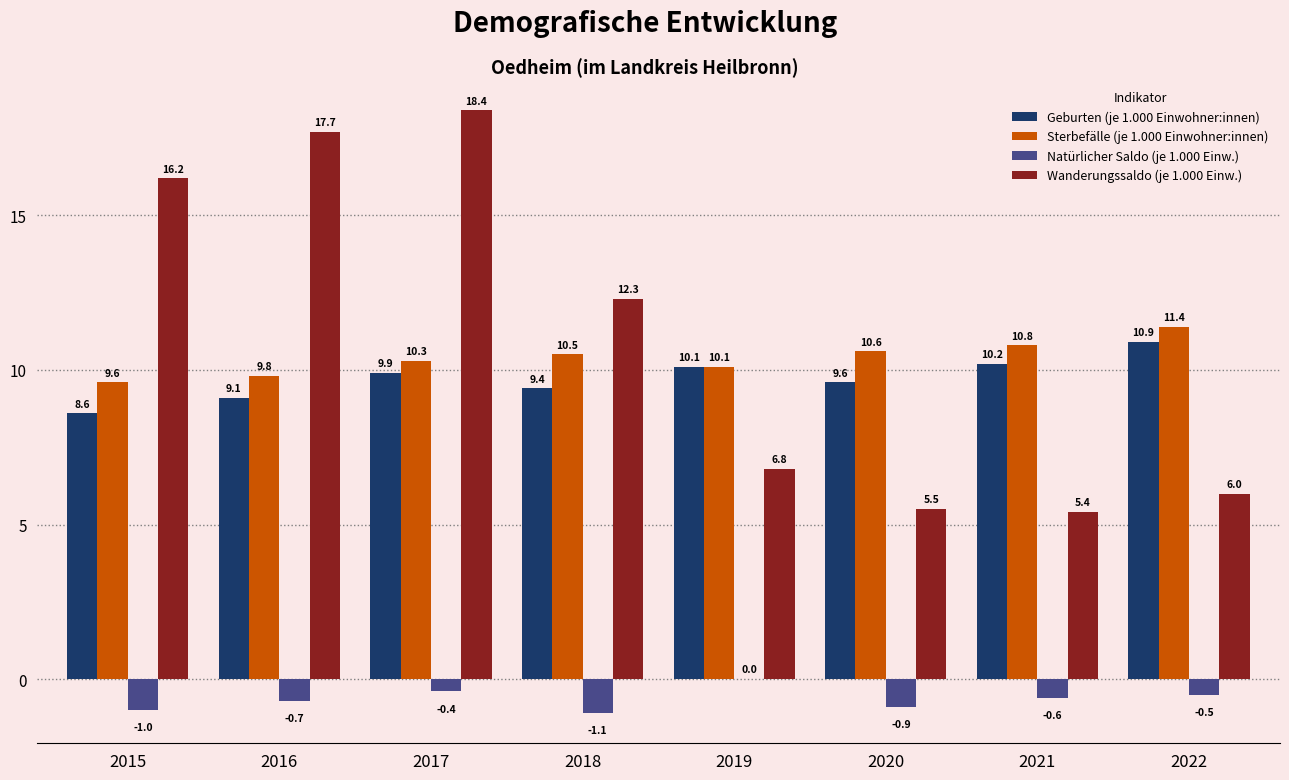

Reading right to left, transcribe all the data shown in this chart.

Geburten (je 1.000 Einwohner:innen): 10.9	10.2	9.6	10.1	9.4	9.9	9.1	8.6
Sterbefälle (je 1.000 Einwohner:innen): 11.4	10.8	10.6	10.1	10.5	10.3	9.8	9.6
Natürlicher Saldo (je 1.000 Einw.): -0.5	-0.6	-0.9	0.0	-1.1	-0.4	-0.7	-1.0
Wanderungssaldo (je 1.000 Einw.): 6.0	5.4	5.5	6.8	12.3	18.4	17.7	16.2